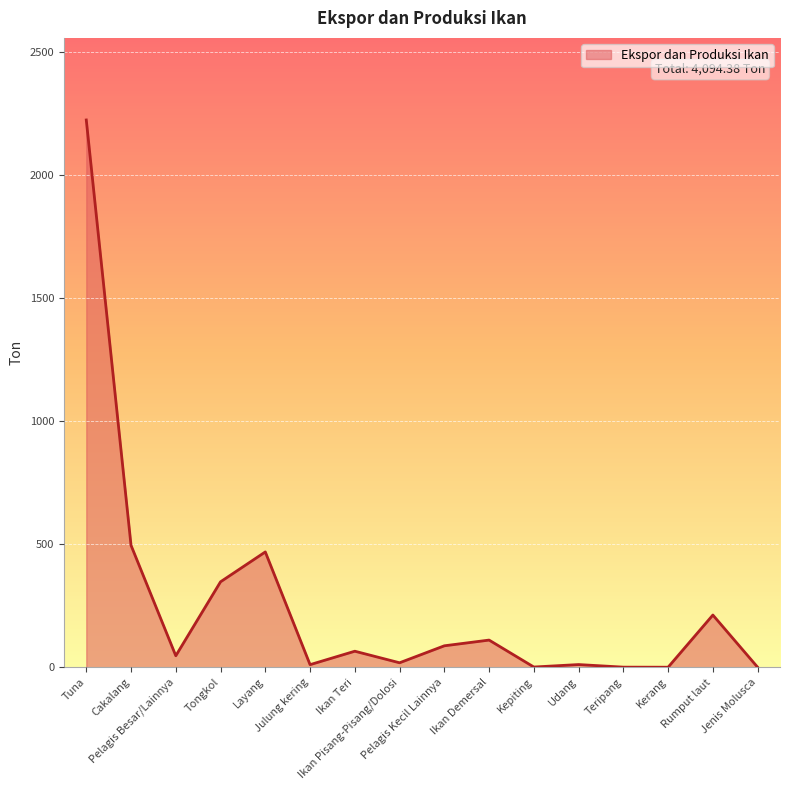

Approximately how many times larger is the value at Pelagis Kecil Lainnya compared to Tongkol?

0.3